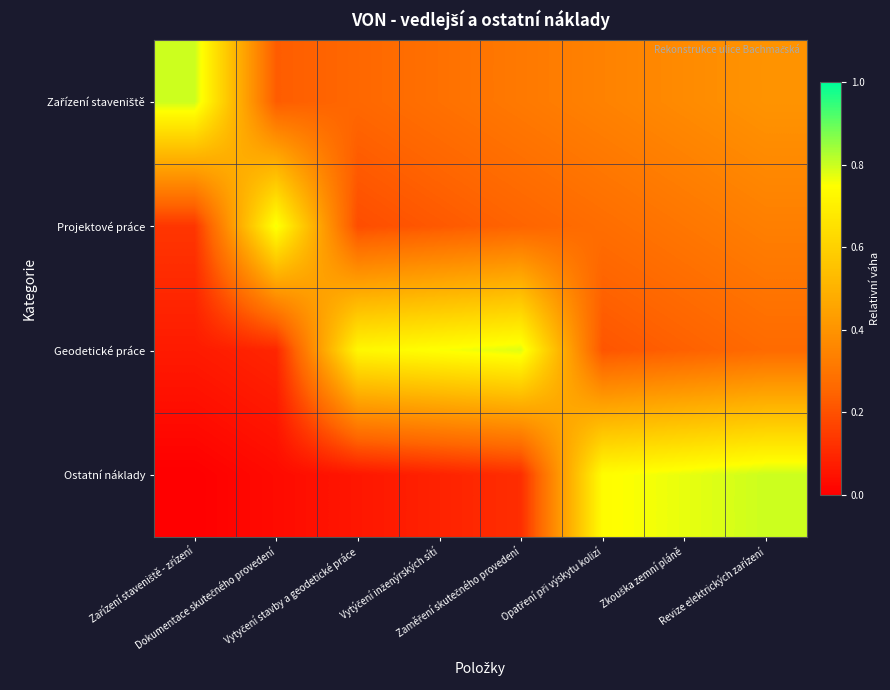

Which series changed the most between Dokumentace skutečného provedení and Vytyčení stavby a geodetické práce?

Geodetické práce